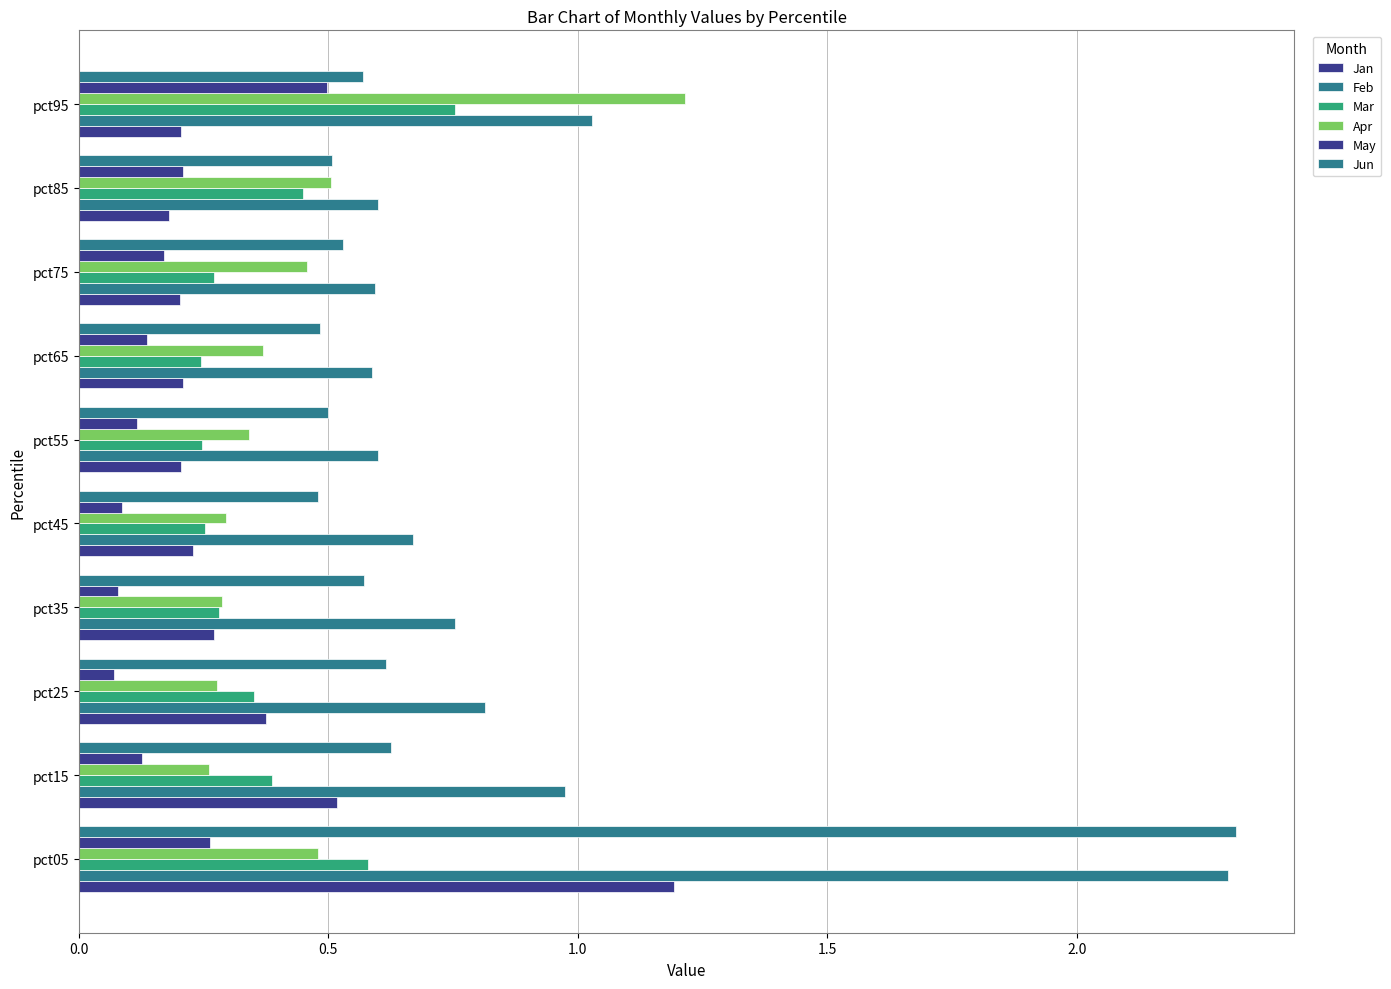

How many categories are shown in the chart?

10